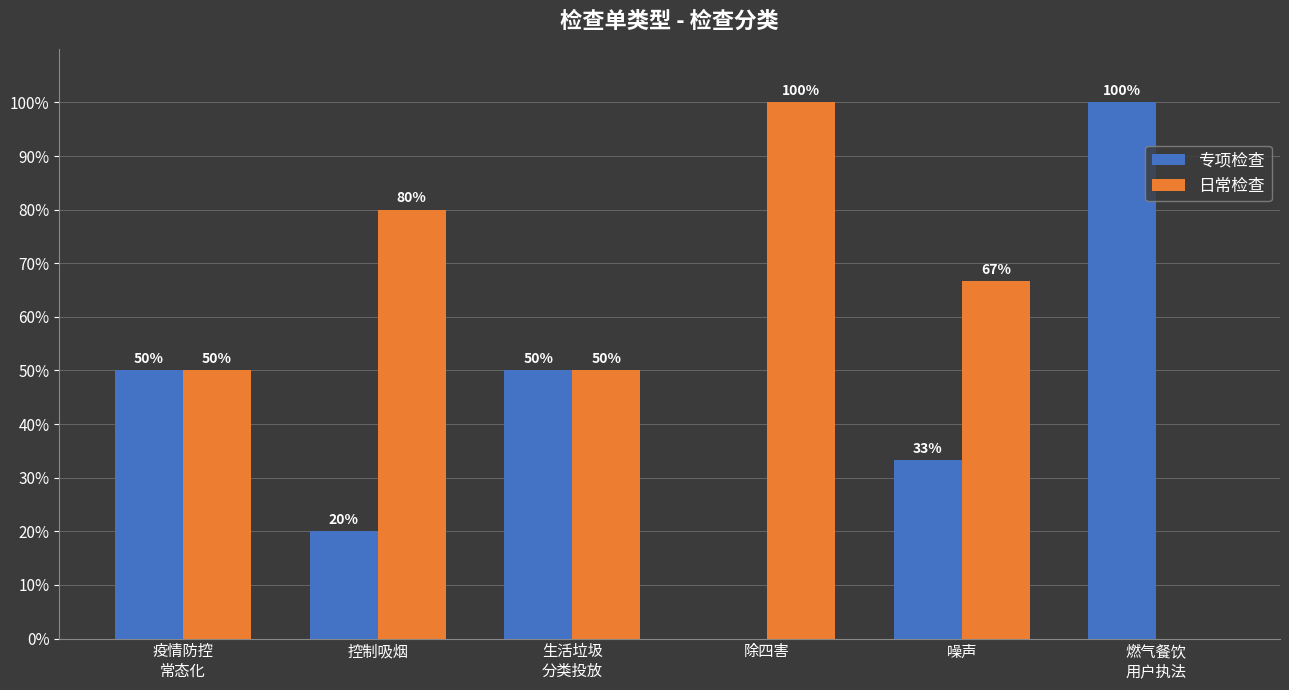

Which series has the largest total across all categories?

日常检查